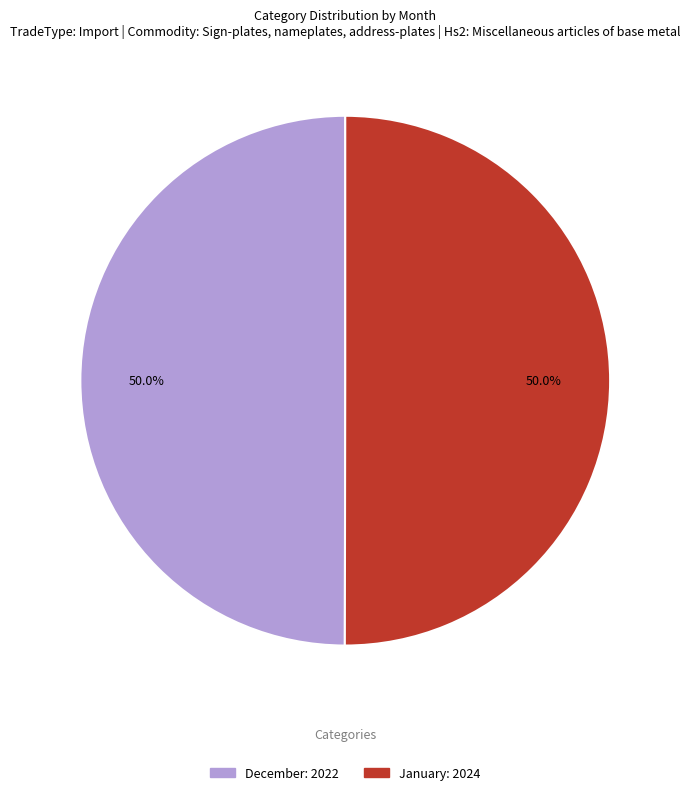

How many segments does this pie chart have?

2